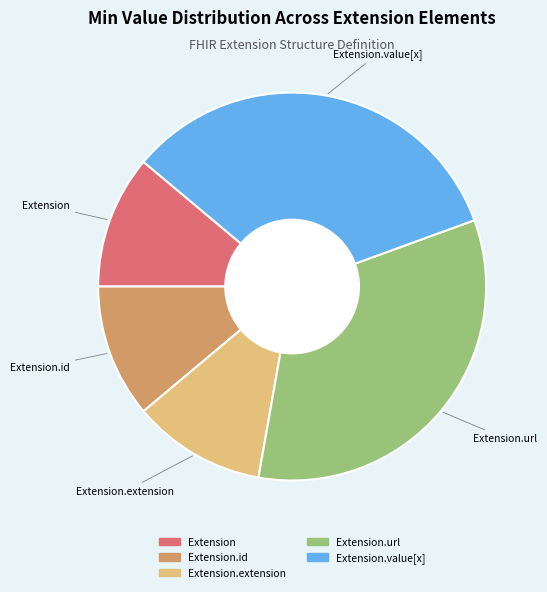

Is there any slice that represents more than half of the pie?

No